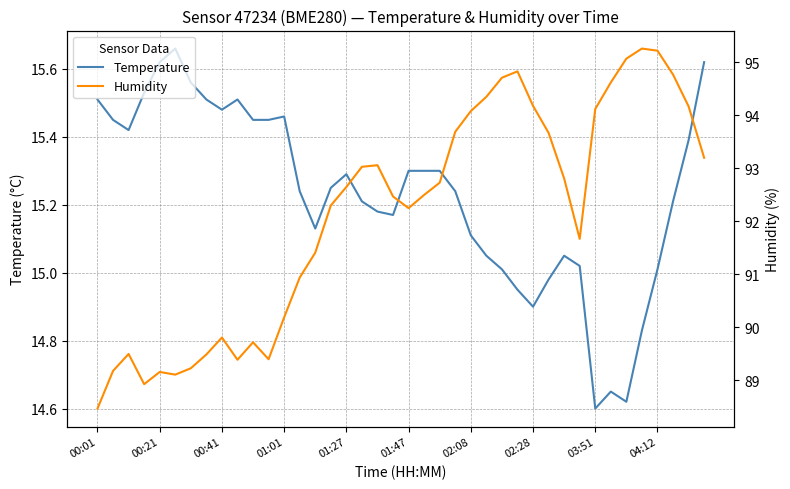

At which category does the chart reach its minimum across all series?

03:51